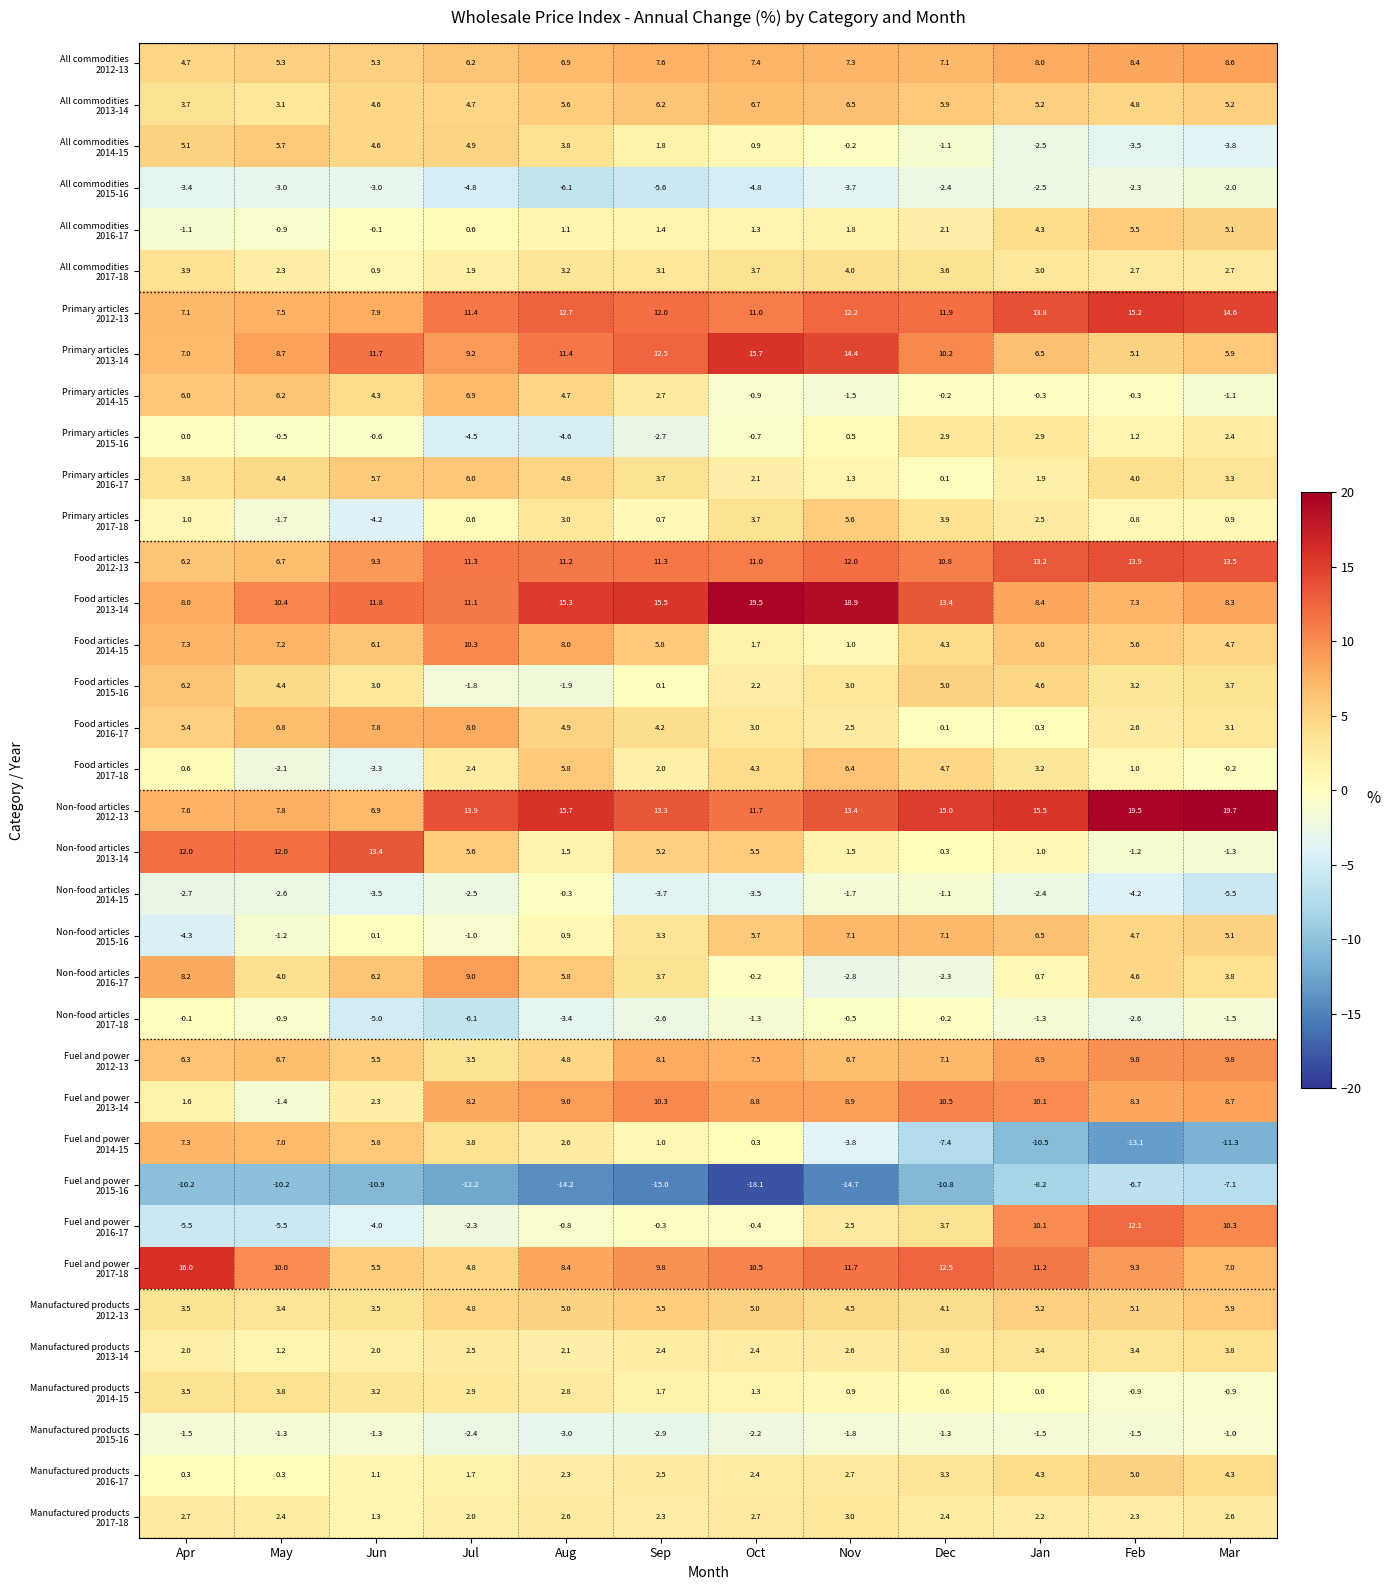

What is the total value across all series at Feb?

129.1